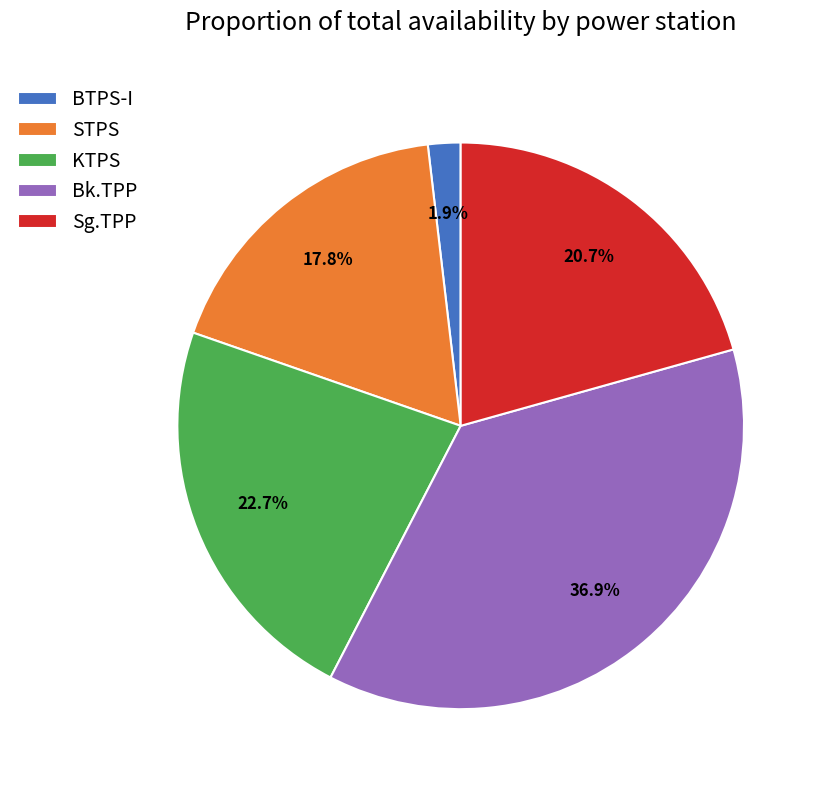

How many segments does this pie chart have?

5